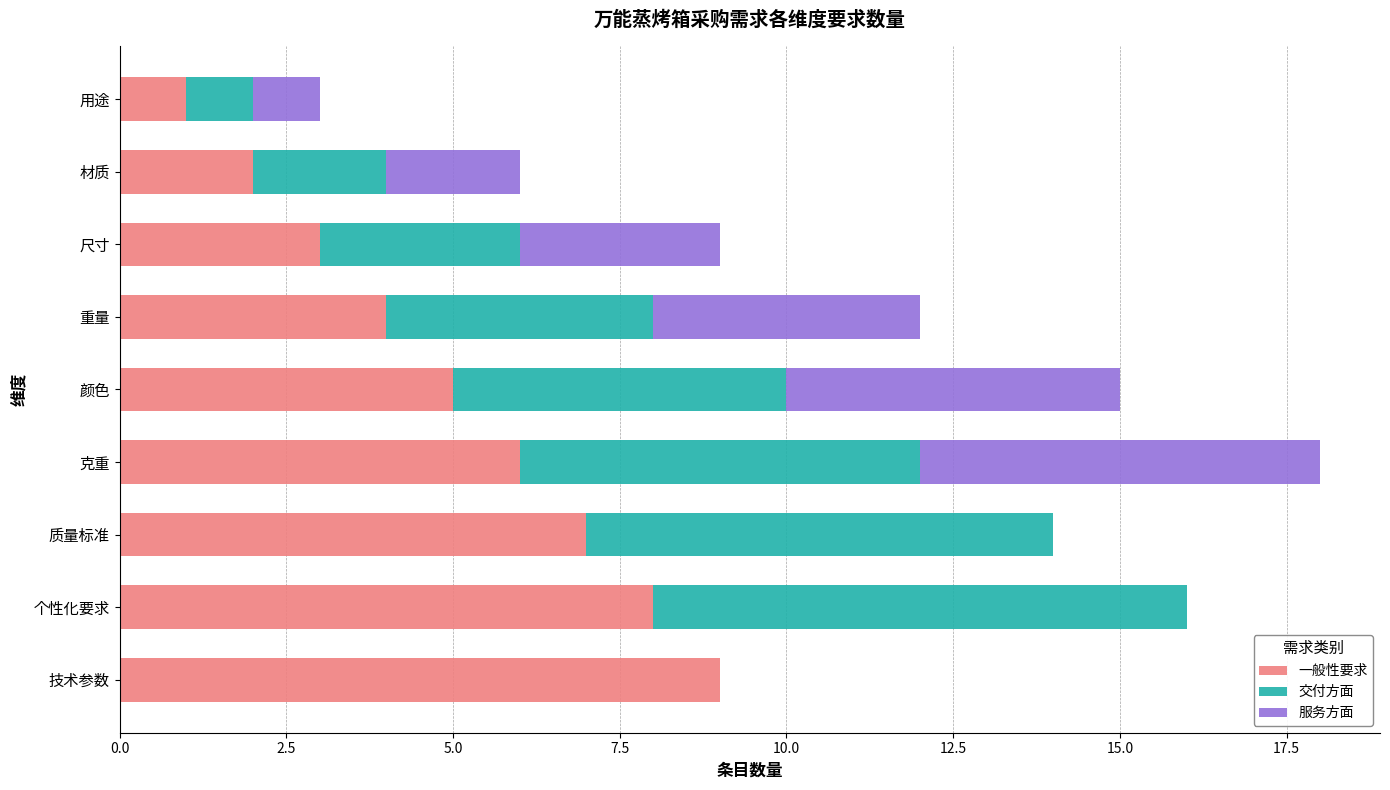

What is the sum of all 一般性要求 values?

45